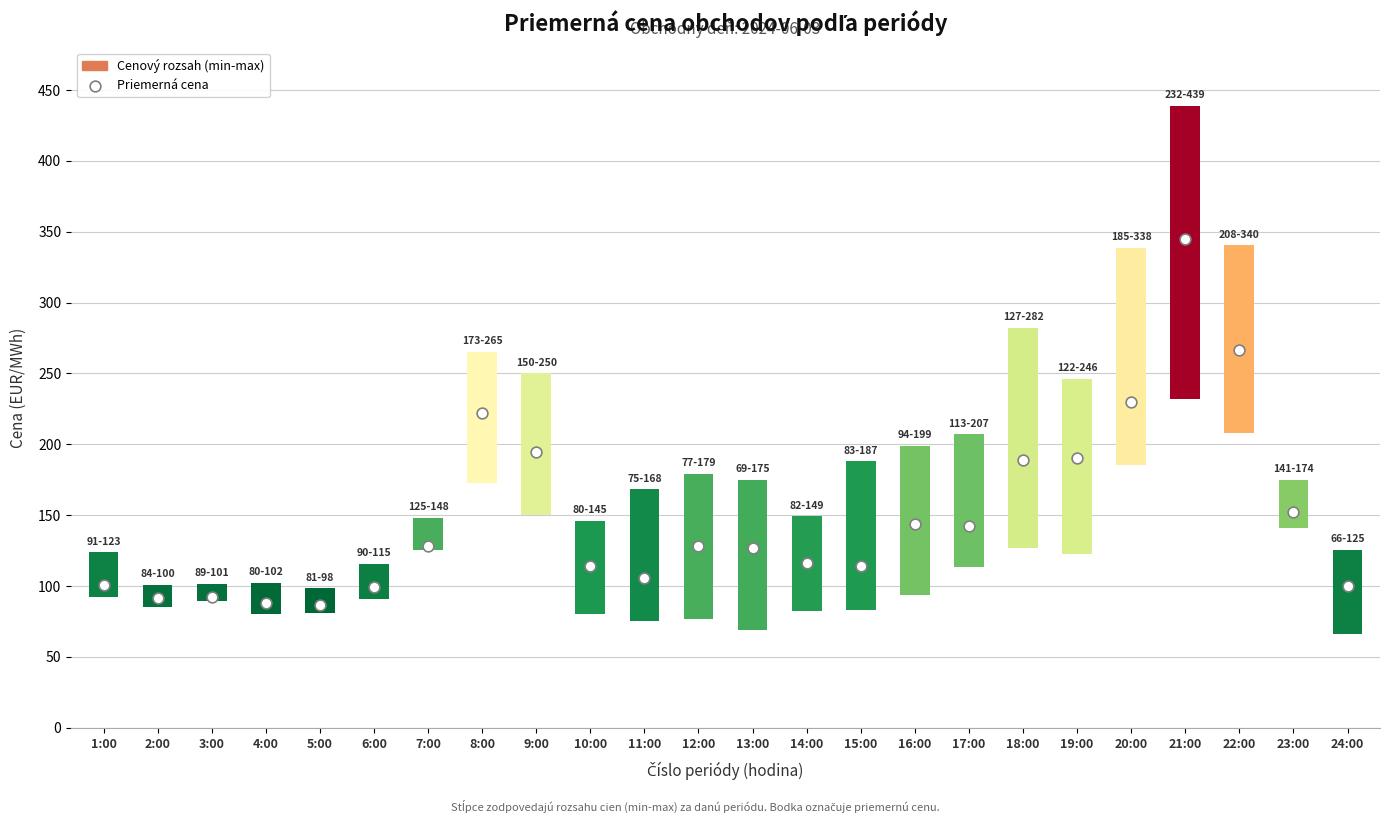

What is the total value across all series at 8:00?

314.5